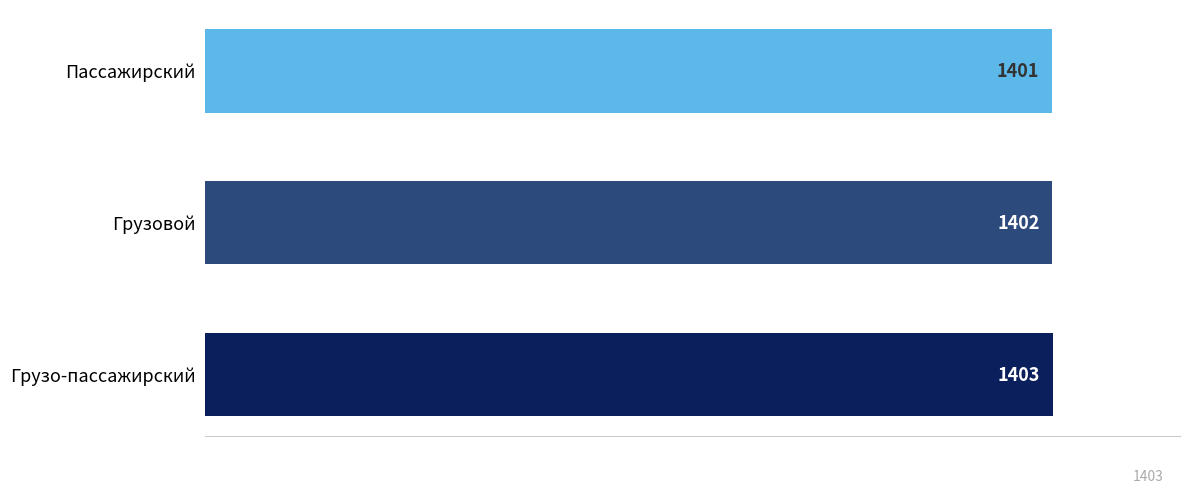

What is the minimum value shown in the chart?

1401